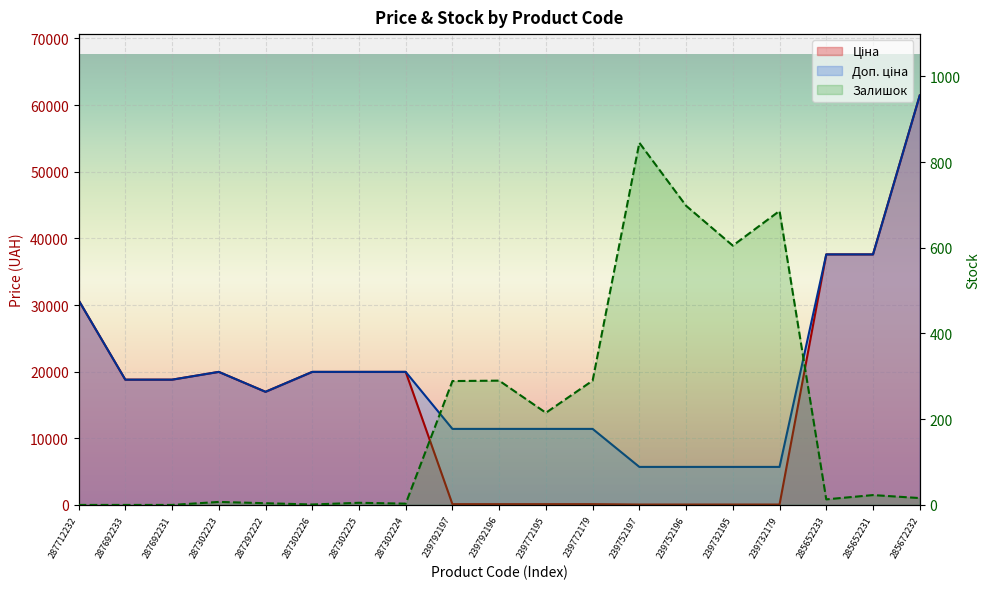

Reading left to right, what are all the values shown in this chart?

Ціна: 30717.1	18796.8	18796.8	19964.2	16976.3	19964.2	19964.2	19964.2	114.1	114.1	114.1	114.1	57.0	57.0	57.0	57.0	37593.6	37593.6	61434.3
Доп. ціна: 30717.1	18796.8	18796.8	19964.2	16976.3	19964.2	19964.2	19964.2	11410.0	11410.0	11410.0	11410.0	5705.0	5705.0	5705.0	5705.0	37593.6	37593.6	61434.3
Залишок: 0.0	0.0	0.0	7.0	4.0	1.0	5.0	3.0	289.0	290.0	215.0	290.0	845.0	698.0	605.0	686.0	13.0	23.0	16.0